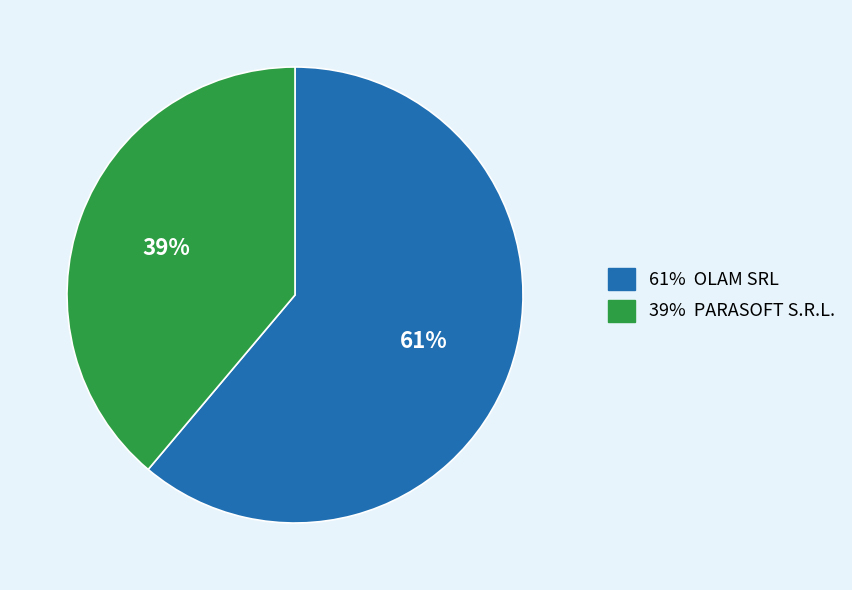

Is there a majority slice in this chart?

Yes